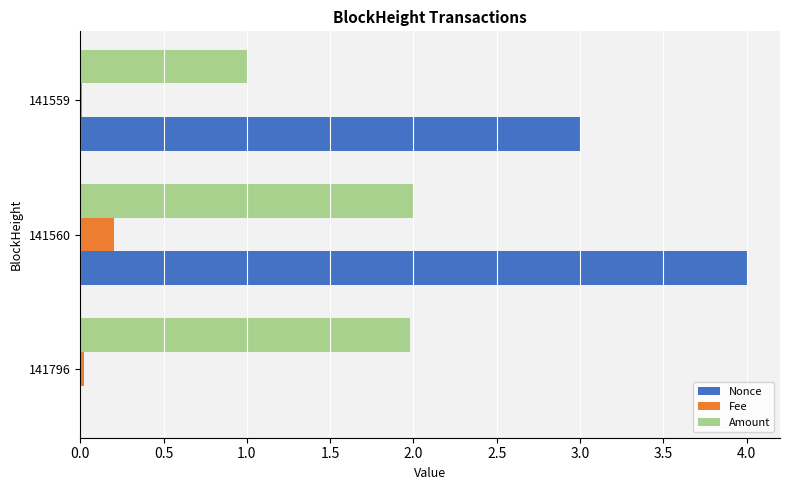

What is the greatest value displayed?

4.0